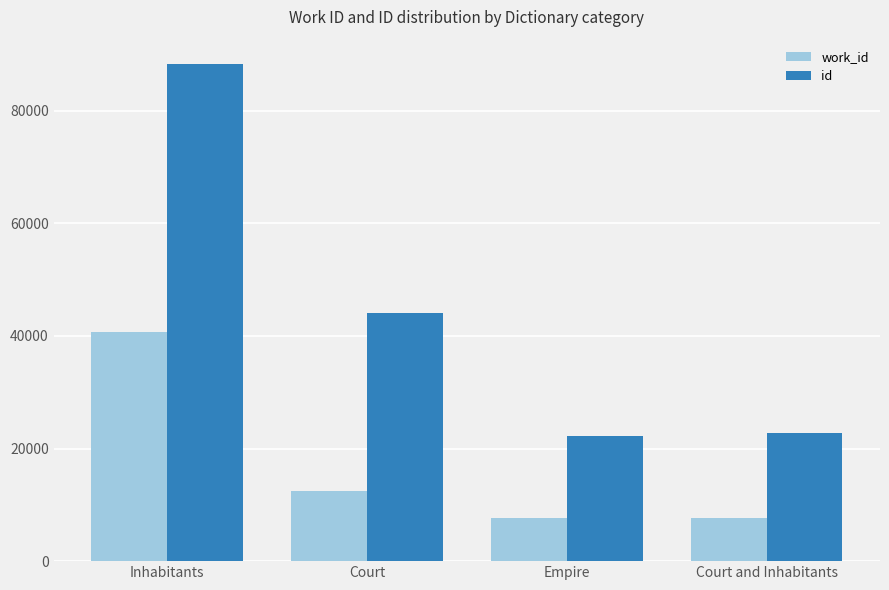

What is the value of the work_id bar at the 3rd from the left?

7586